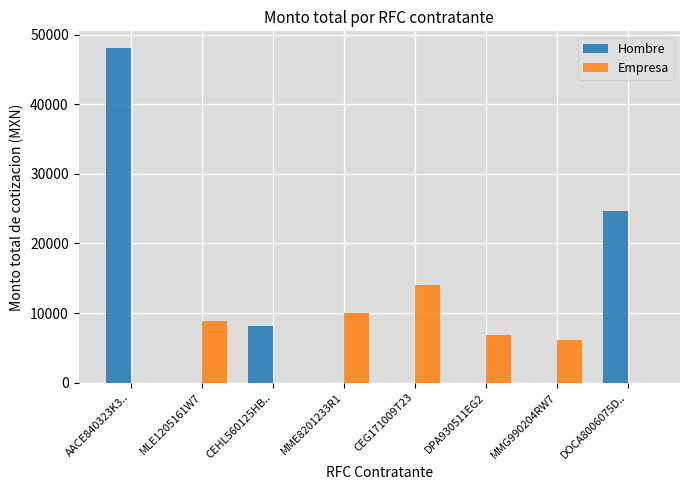

What is the greatest value displayed?

48091.4